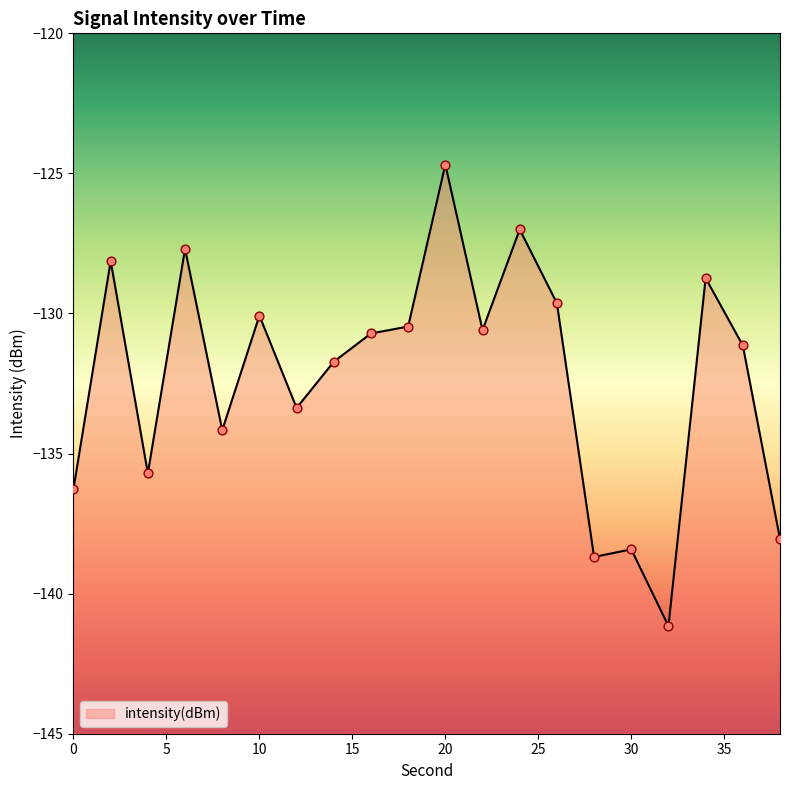

Between 34 and 0, which is larger?

34